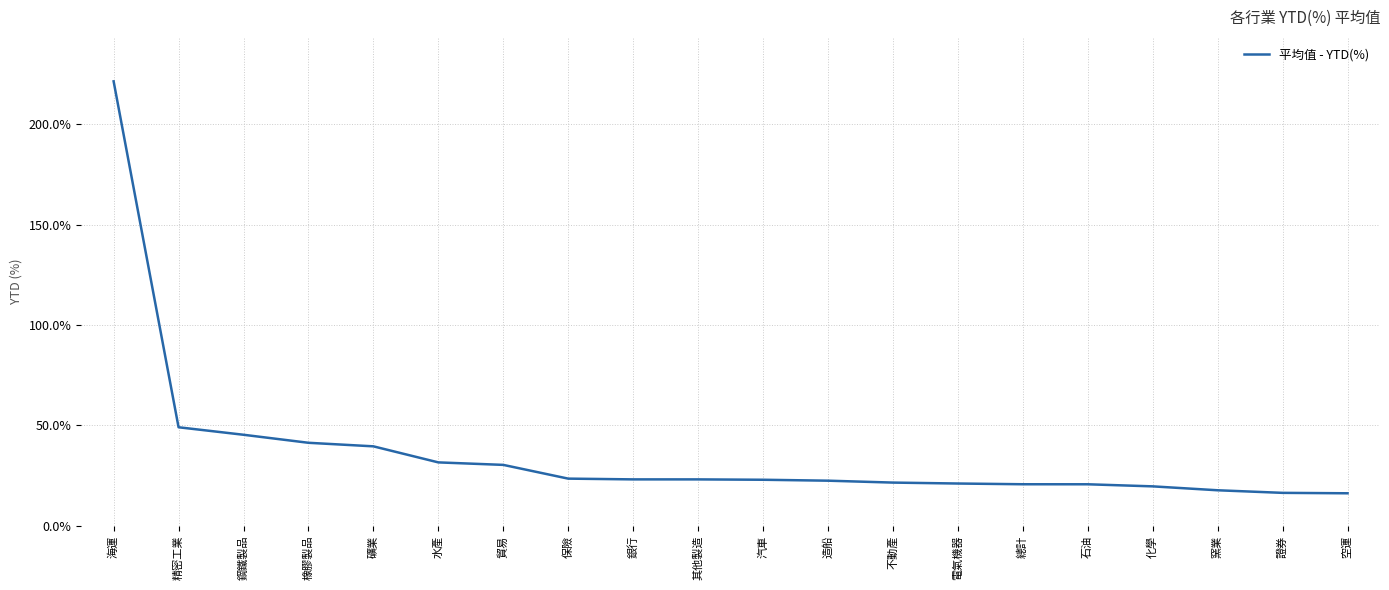

The chart shows a value of 20.7 at 總計. True or false?

True